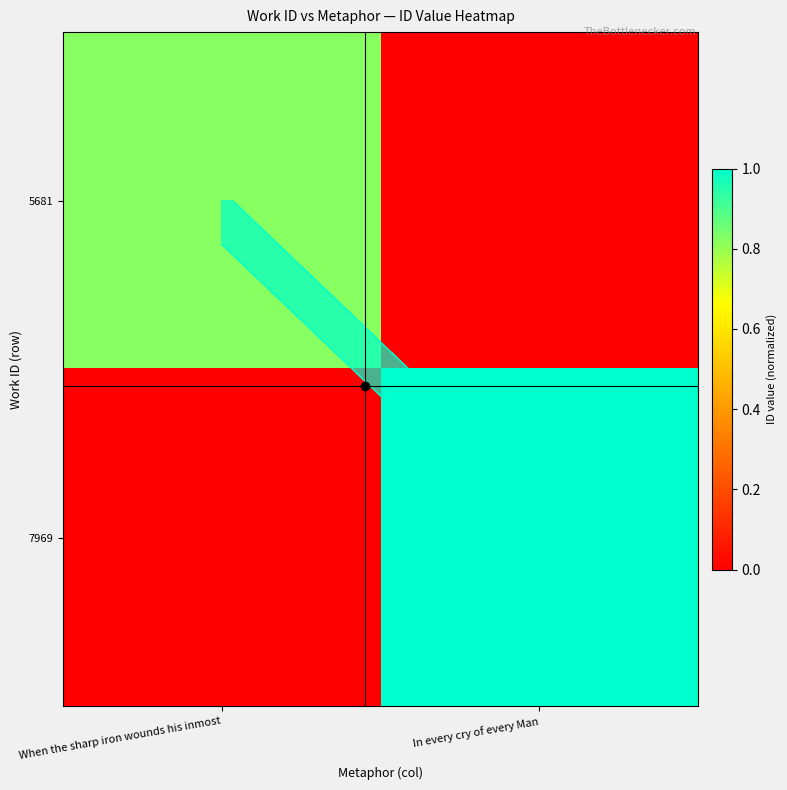

What is the spread (max minus min) of values at When the sharp iron wounds his inmost?

0.8